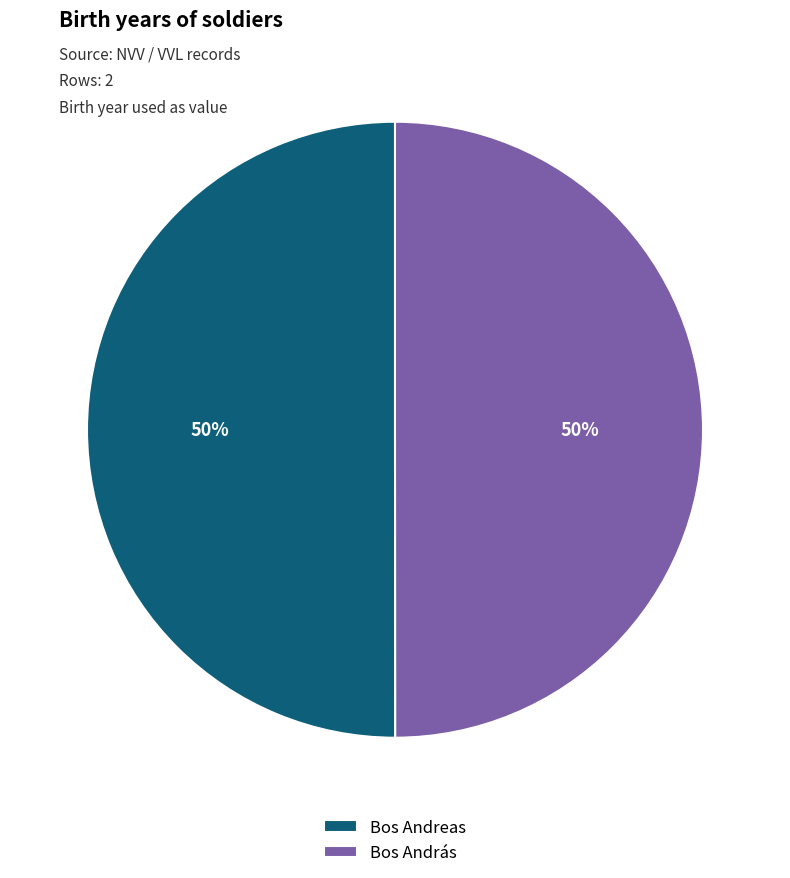

Approximately how many times larger is the value at Bos Andreas compared to Bos András?

1.0